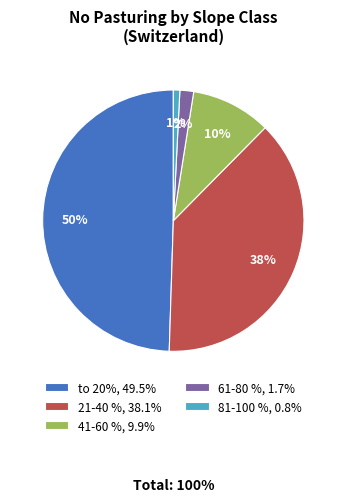

Approximately how many times larger is the value at to 20%, 49.5% compared to 21-40 %, 38.1%?

1.3